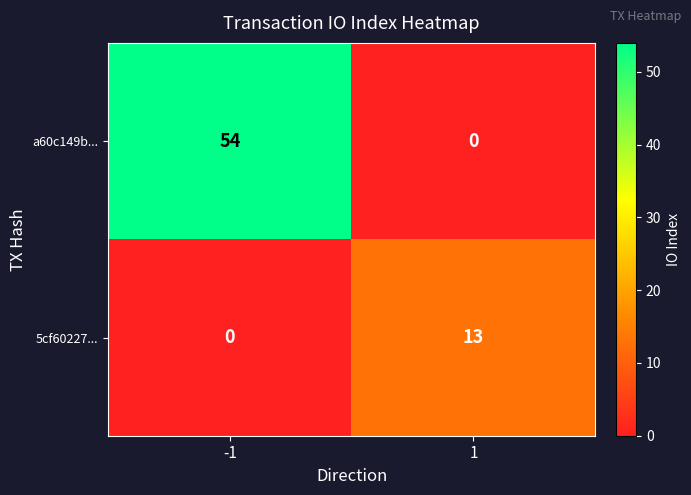

What is the sum of the a60c149b... values at -1 and 1?

54